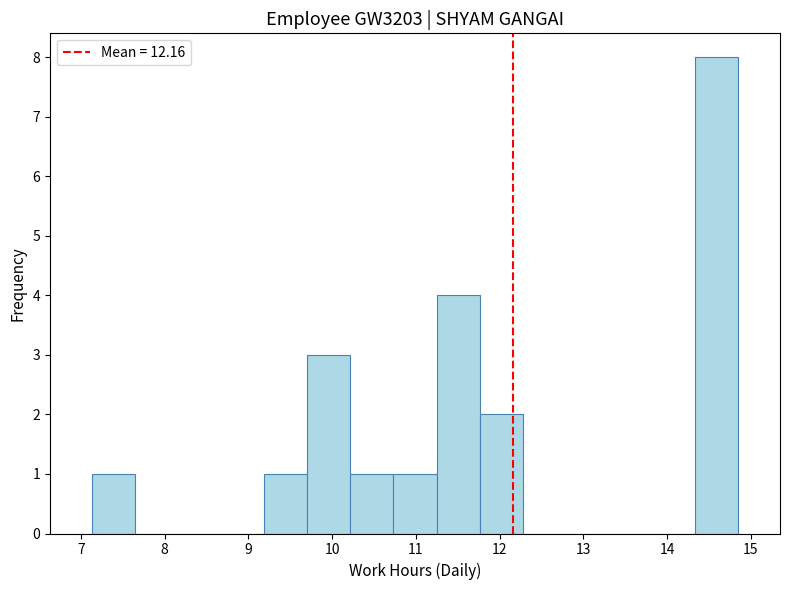

Reading left to right, transcribe this chart: for each bar, give the range it covers on the x-axis and its height. Neither the bar edges nor the heights are printed on the chart, so give them approximately, as read against the axes.

7.1 to 7.6: 1
7.6 to 8.2: 0
8.2 to 8.7: 0
8.7 to 9.2: 0
9.2 to 9.7: 1
9.7 to 10.2: 3
10.2 to 10.7: 1
10.7 to 11.2: 1
11.2 to 11.8: 4
11.8 to 12.3: 2
12.3 to 12.8: 0
12.8 to 13.3: 0
13.3 to 13.8: 0
13.8 to 14.3: 0
14.3 to 14.9: 8